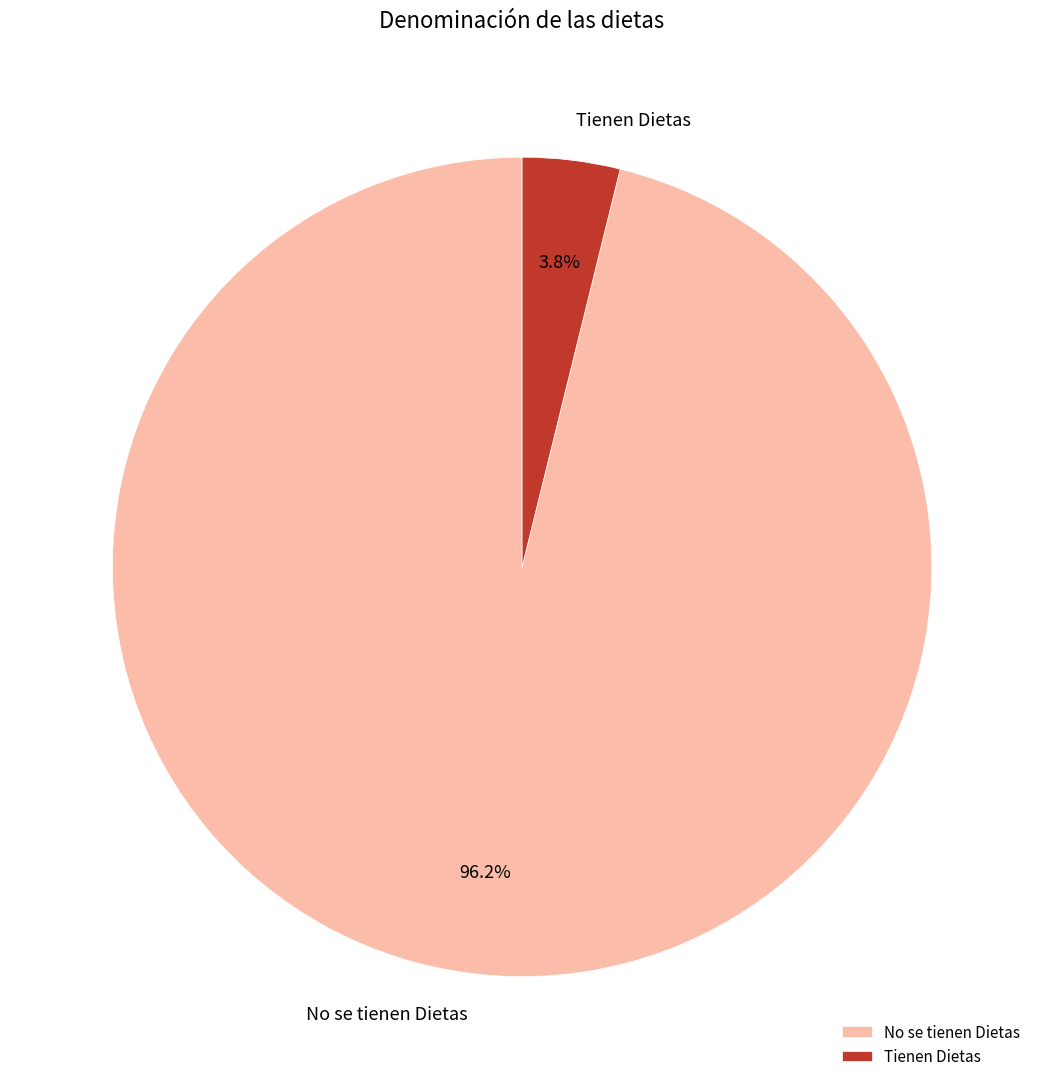

Is it true that No se tienen Dietas is 96% of the pie?

True